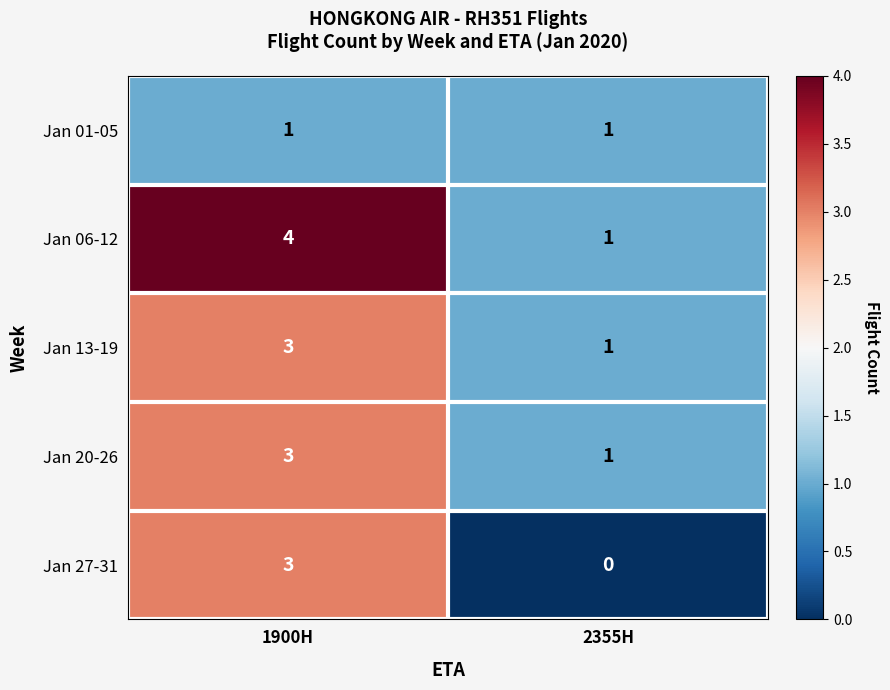

What is the approximate value of Jan 13-19 at 1900H?

3